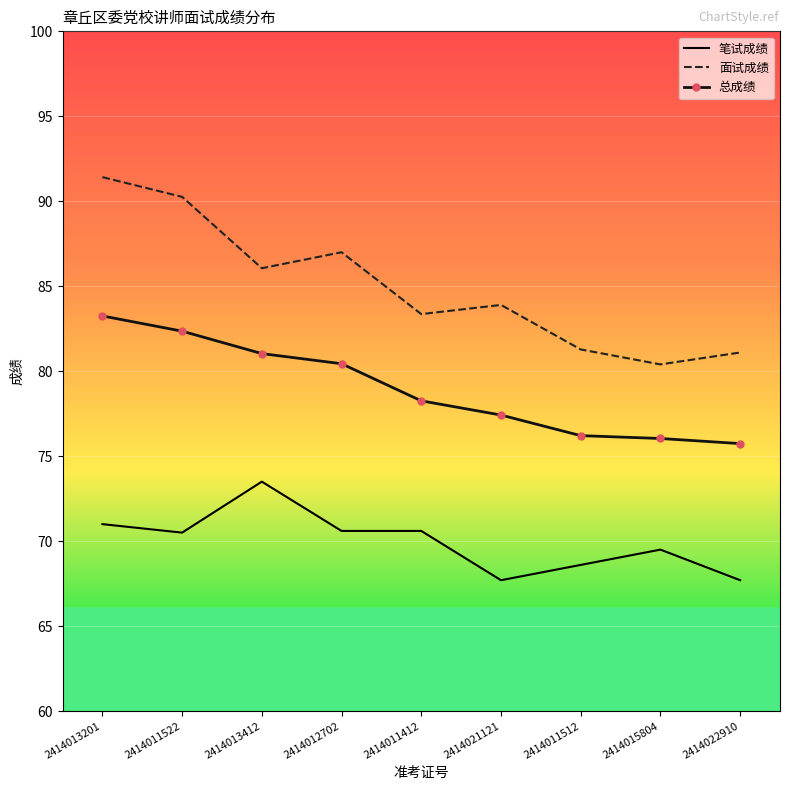

What is the maximum value shown in the chart?

91.4